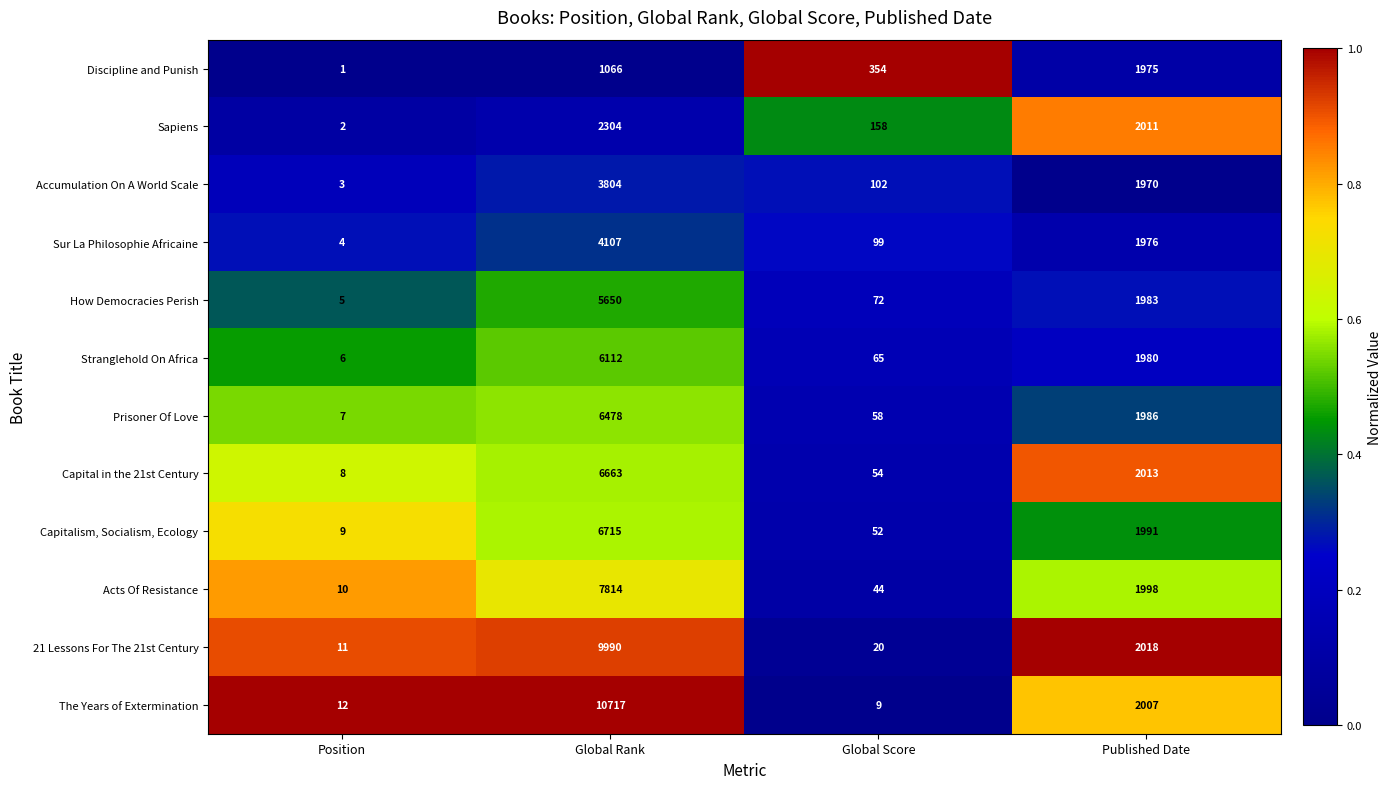

List the labels in order of Capital in the 21st Century value, largest first.

Global Rank, Published Date, Global Score, Position